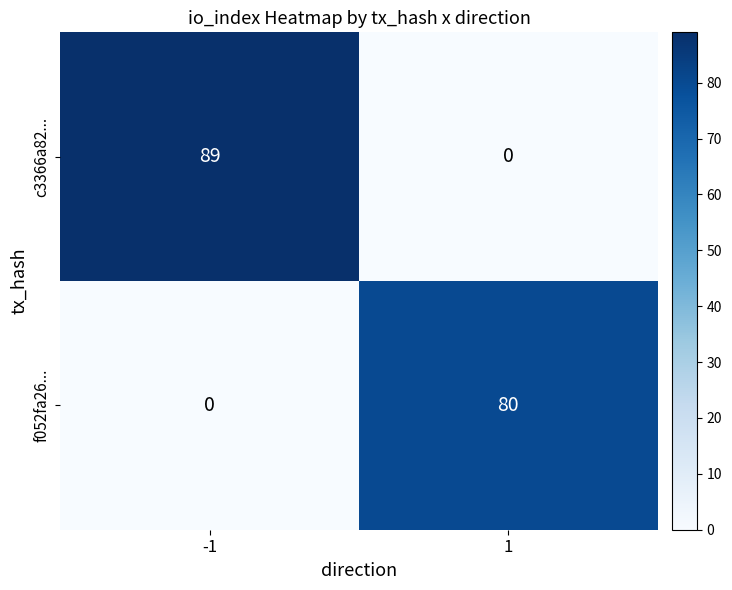

True or false: c3366a82... has a value of 39 at -1.

False